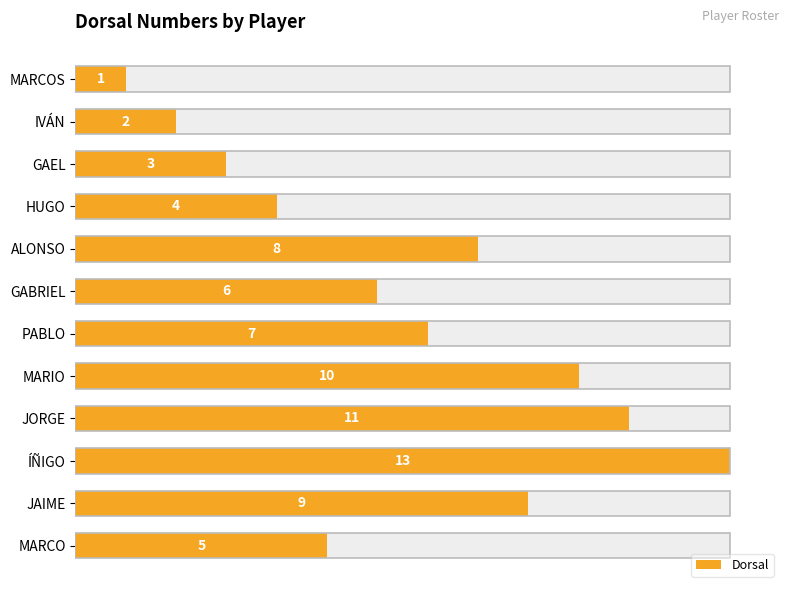

What is the difference between the second highest and second lowest values?

9